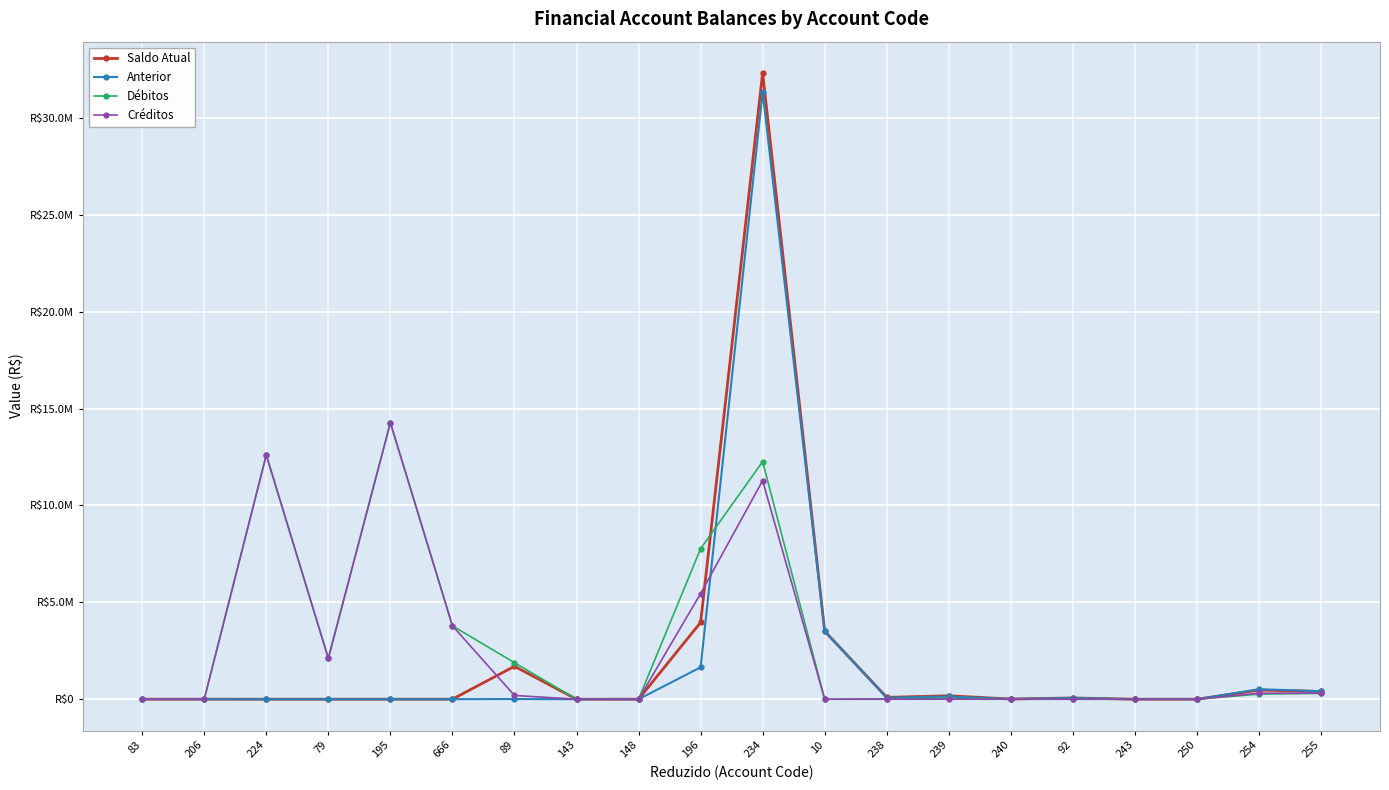

What is the sum of the Saldo Atual values at 254 and 243?

470638.7